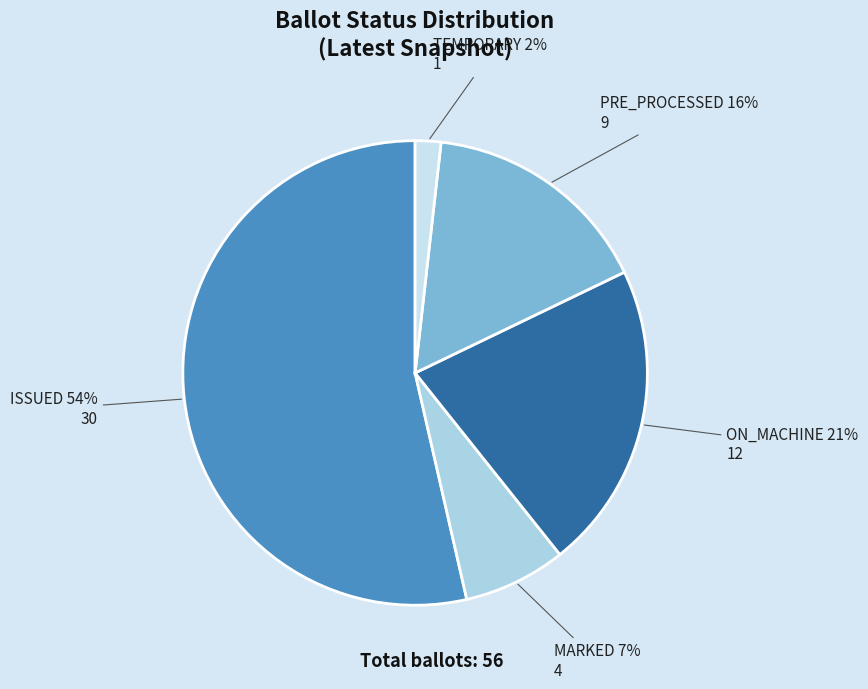

True or false: PRE_PROCESSED accounts for 7% of the total.

False